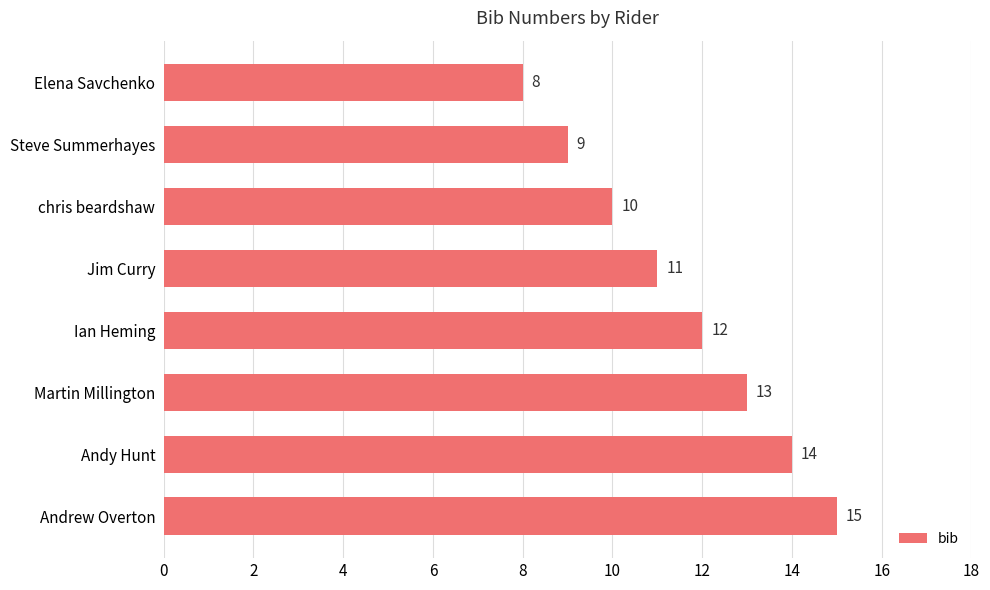

At which label is the value closest to 11?

Jim Curry